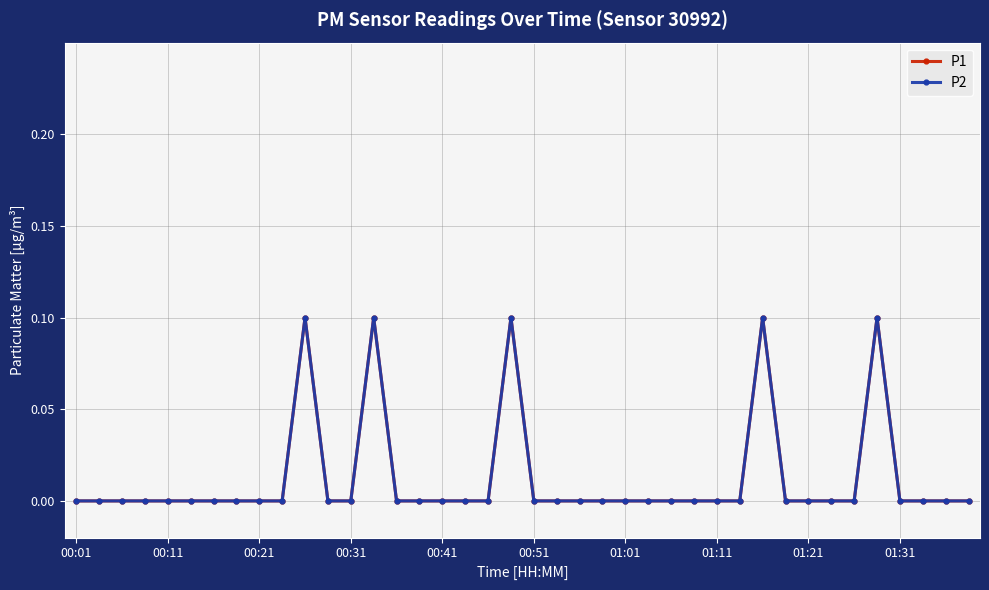

How many interior local peaks does the P1 series have?

5